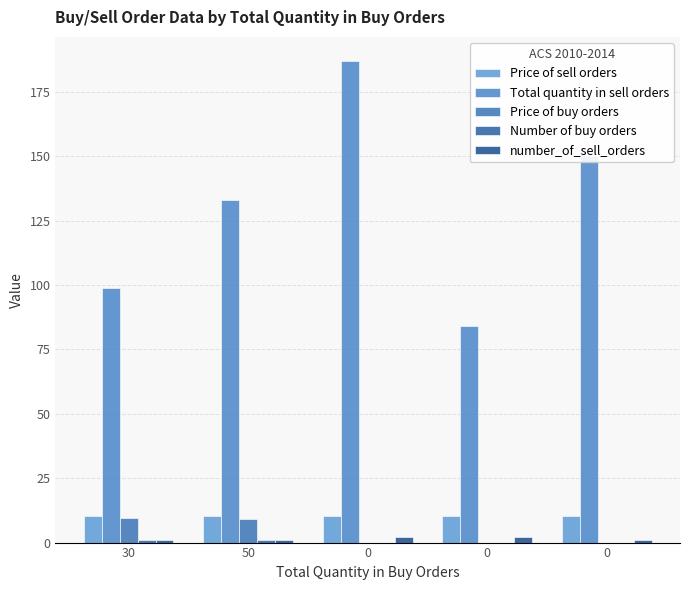

How many data points does each series have?

5